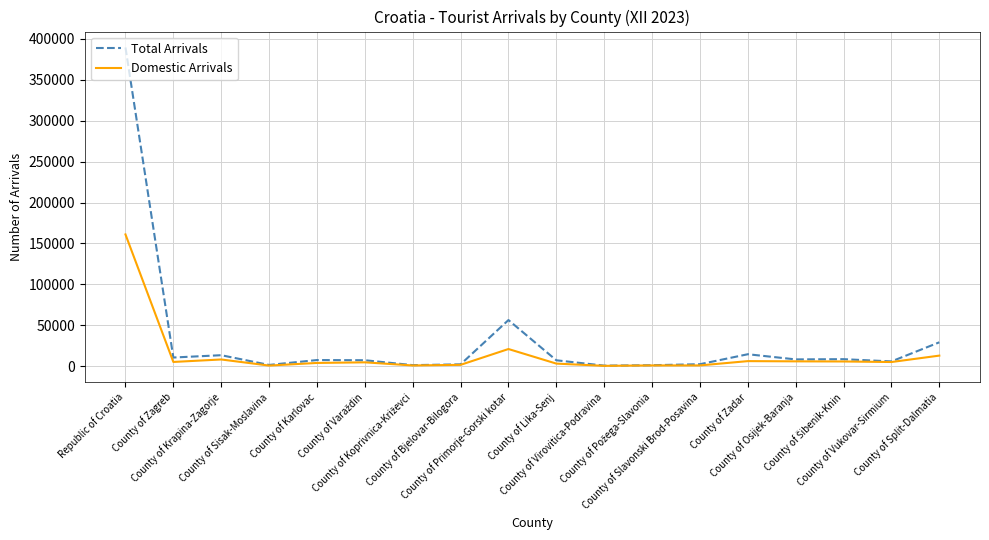

What is the sum of all Total Arrivals values?

570646